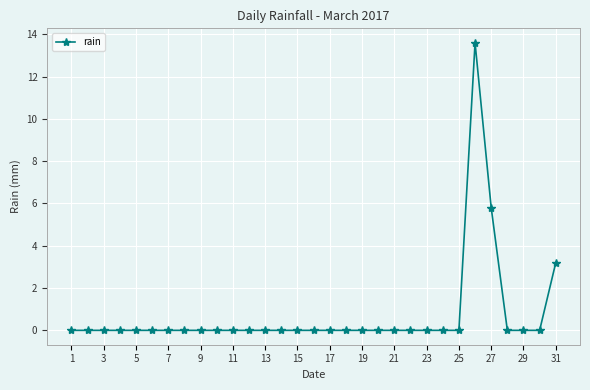

What is the sum of all values?

22.6